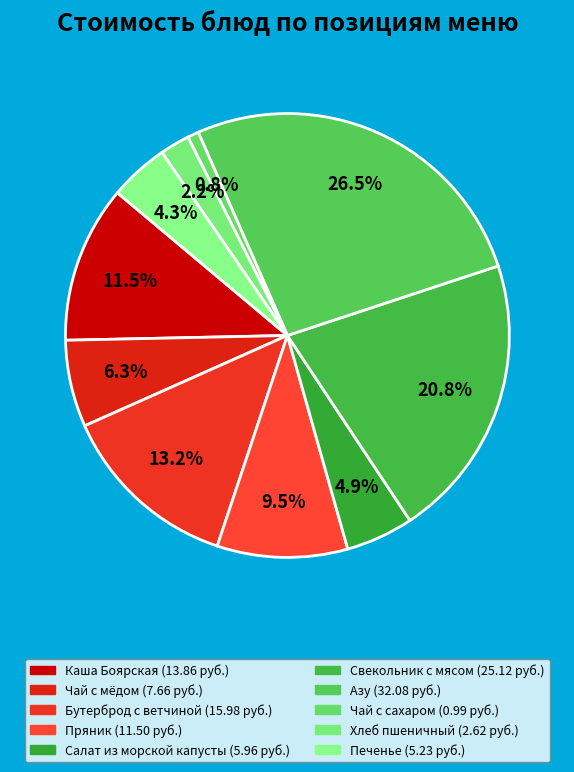

To the nearest percent, what portion does Пряник represent?

10%